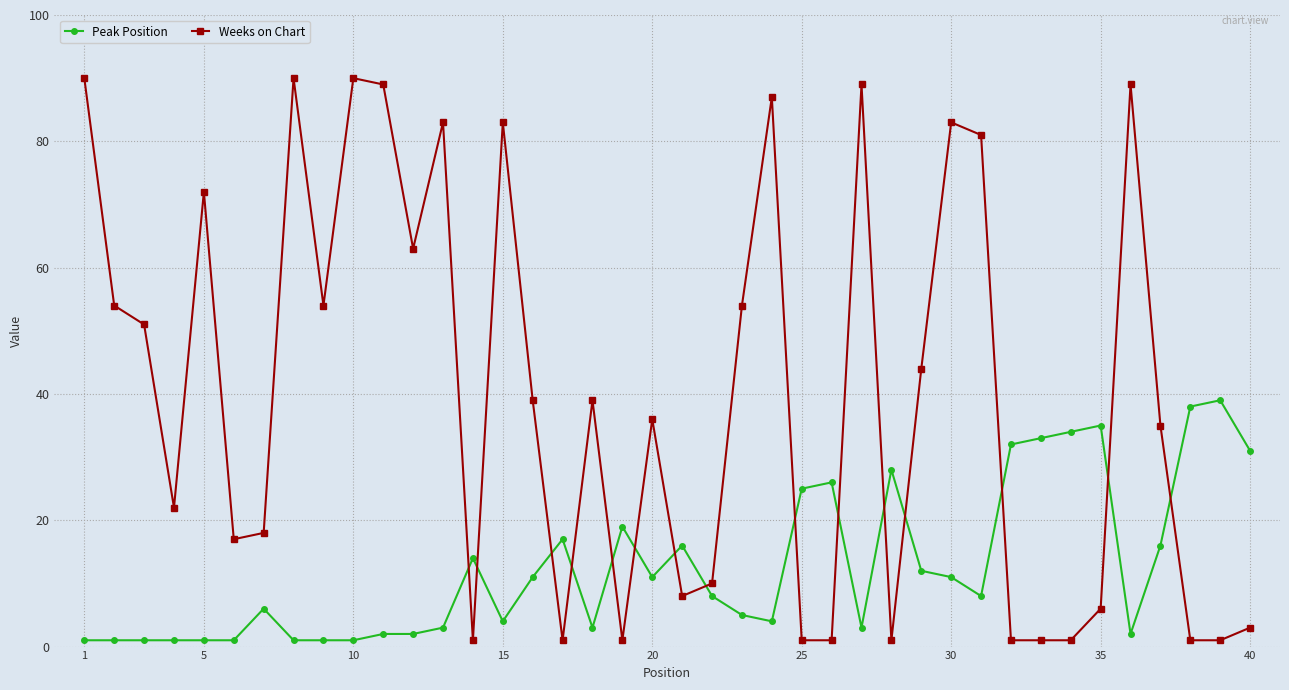

What is the difference between the maximum and minimum values in the Peak Position series?

38